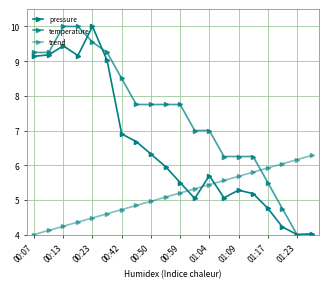

Count the number of categories in the chart.

20